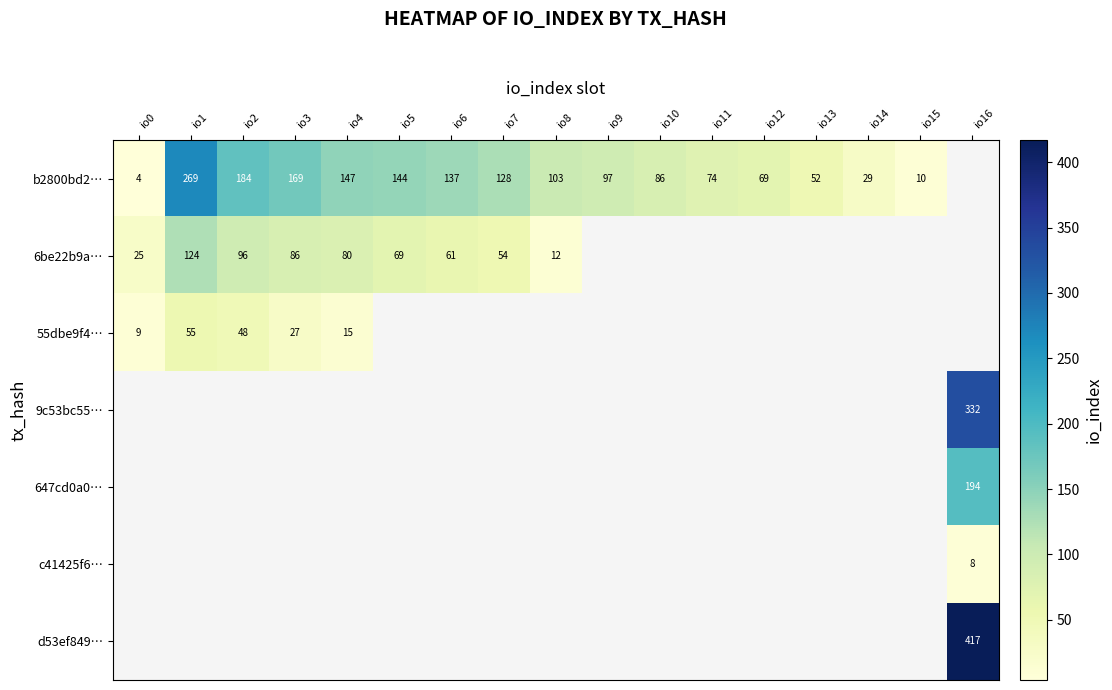

True or false: d53ef849… has a value of 417 at io16.

True